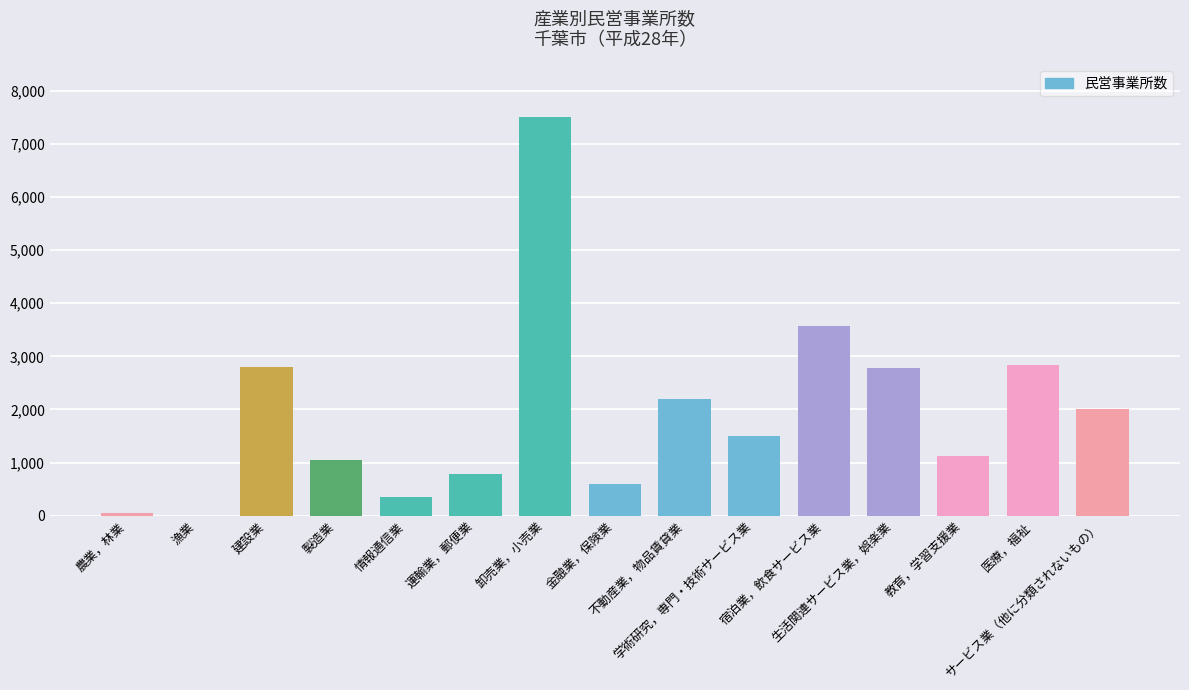

What is the sum of all values?

29172